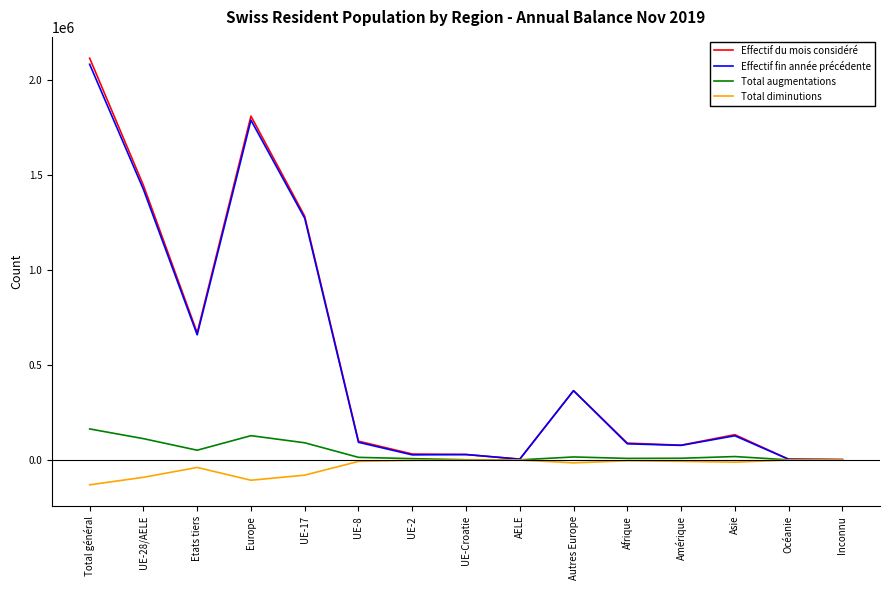

At which category does the chart reach its peak across all series?

Total général